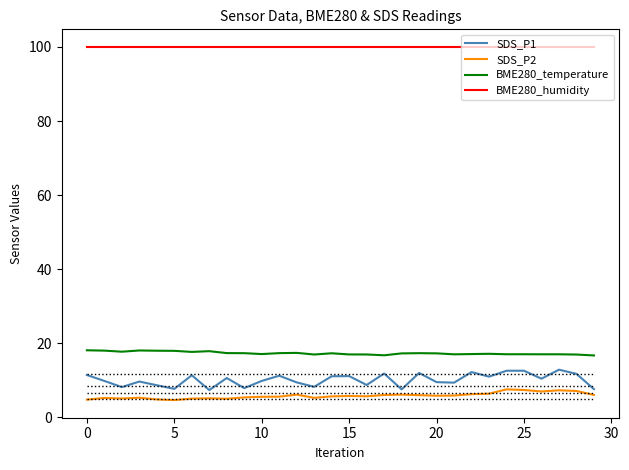

True or false: BME280_humidity and SDS_P1 intersect in this chart.

False